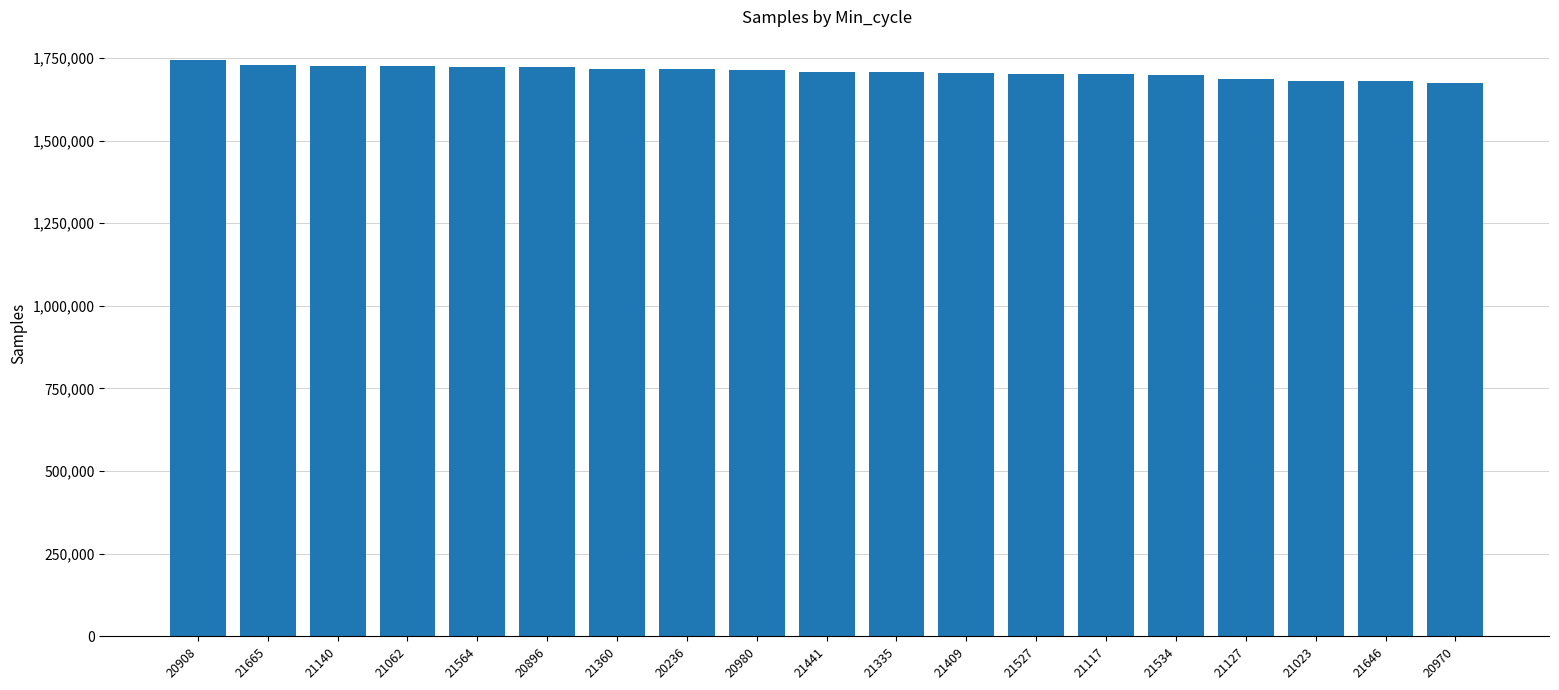

What is the sum of the values at 21117 and 20980?

3415195